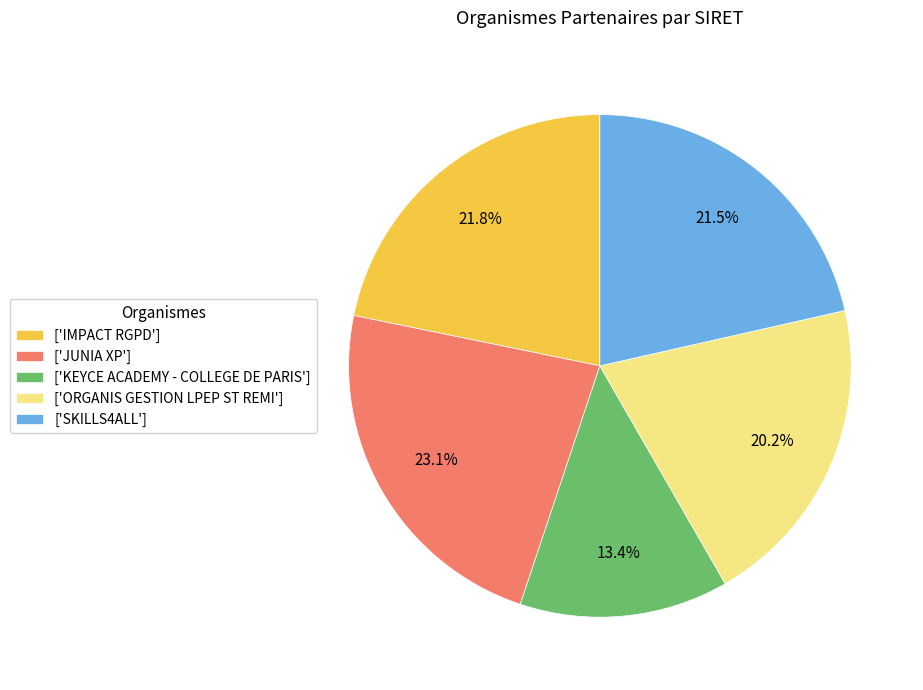

Does any single category account for the majority?

No